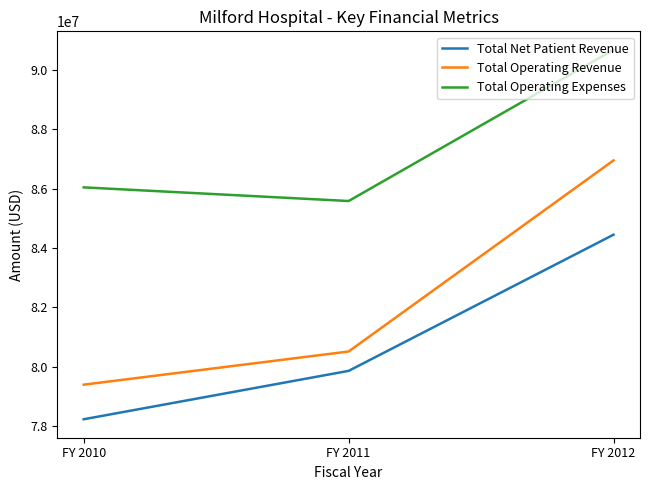

Reading right to left, transcribe all the data shown in this chart.

Total Net Patient Revenue: FY 2012=84451715	FY 2011=79860535	FY 2010=78229898
Total Operating Revenue: FY 2012=86956858	FY 2011=80513629	FY 2010=79395791
Total Operating Expenses: FY 2012=90685854	FY 2011=85587522	FY 2010=86047738